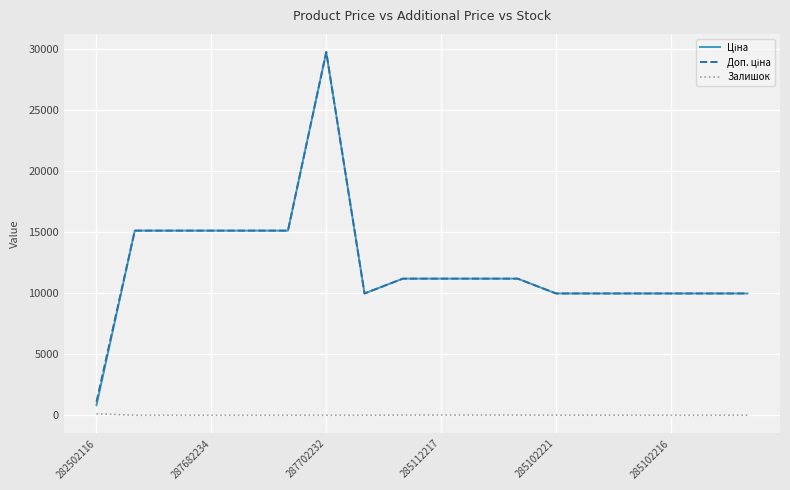

Where is the first local minimum for Доп. ціна?

7